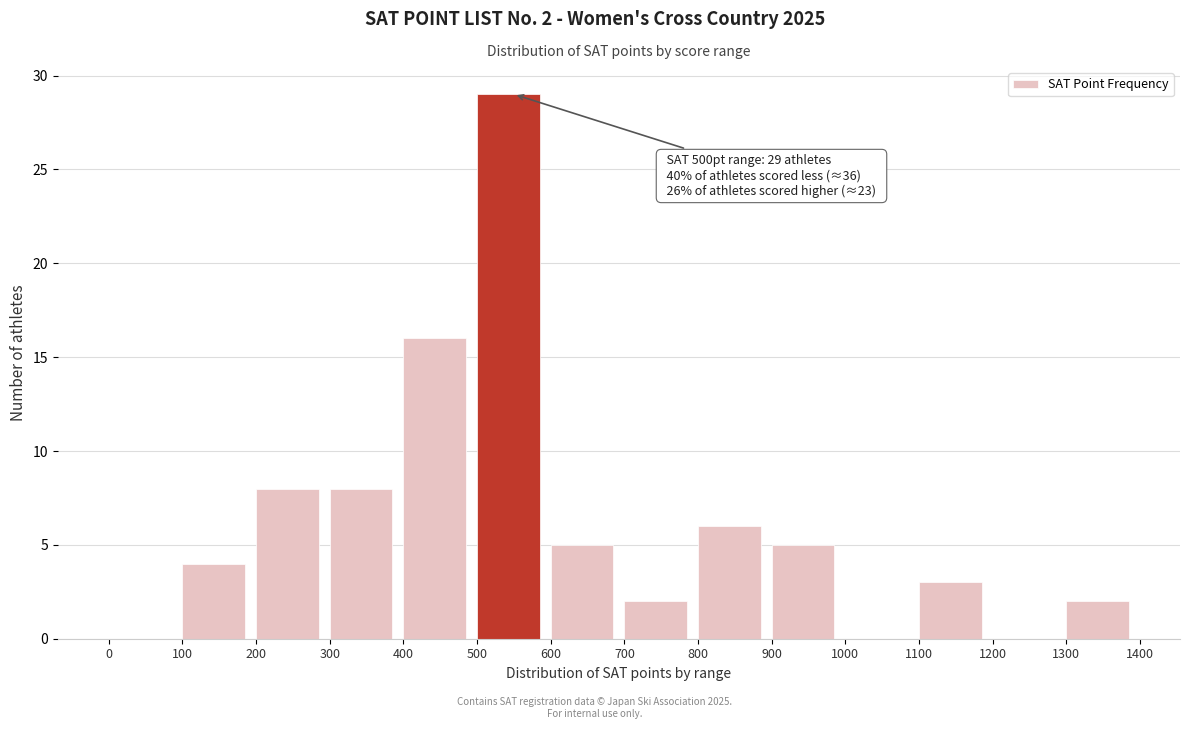

Over which range of the x-axis is the bar tallest?

500 to 600